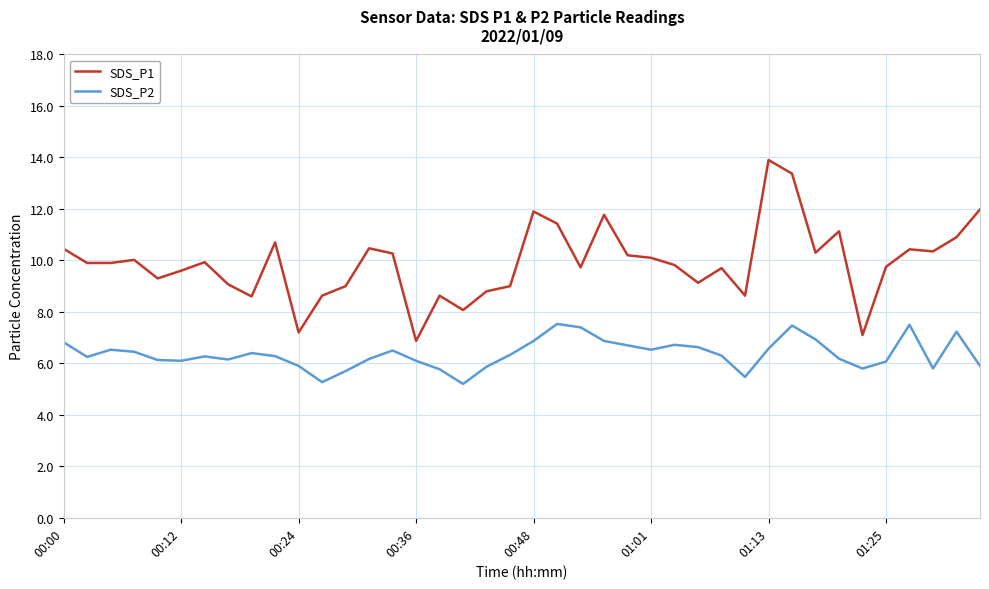

True or false: SDS_P1 and SDS_P2 intersect in this chart.

False